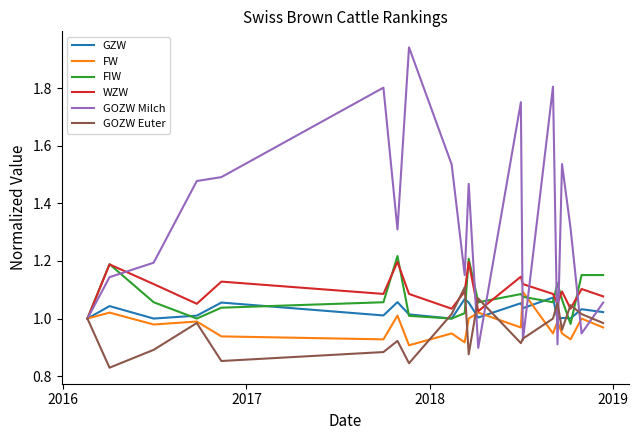

Which series has the largest range (max minus min)?

GOZW Milch